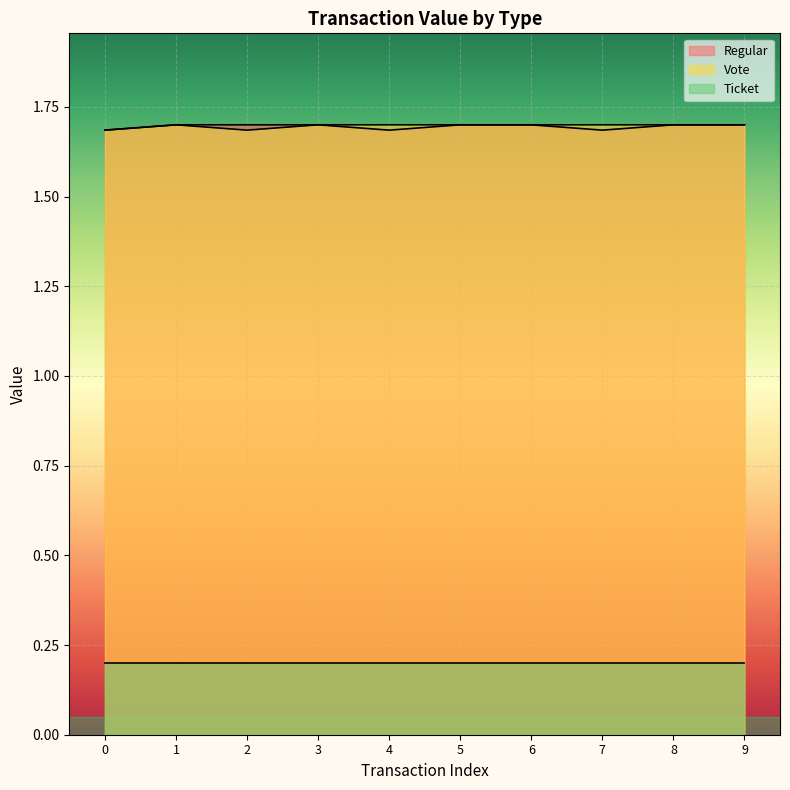

What is the maximum value for Vote?

1.7